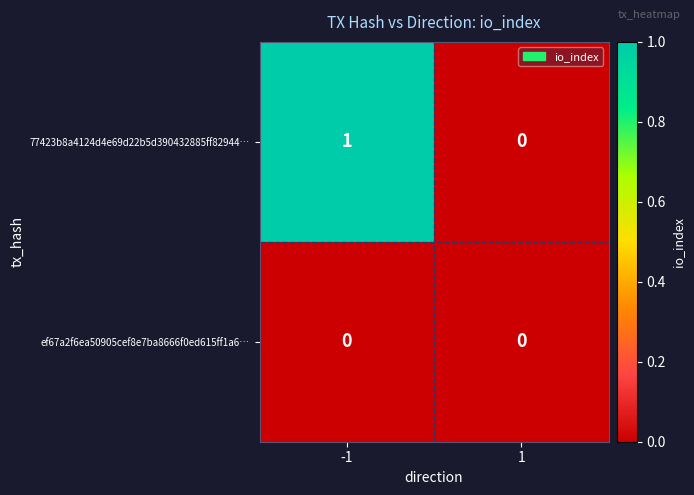

Reading left to right, extract all data points from this chart.

77423b8a4124d4e69d22b5d390432885ff82944…: 1	0
ef67a2f6ea50905cef8e7ba8666f0ed615ff1a6…: 0	0